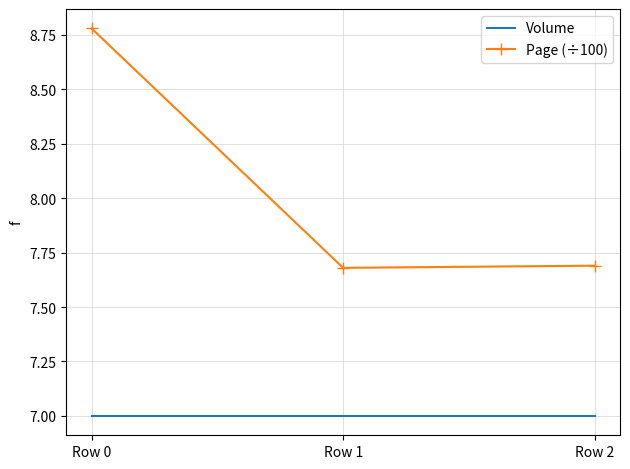

Rank the series by their average value, from highest to lowest.

Page (÷100), Volume